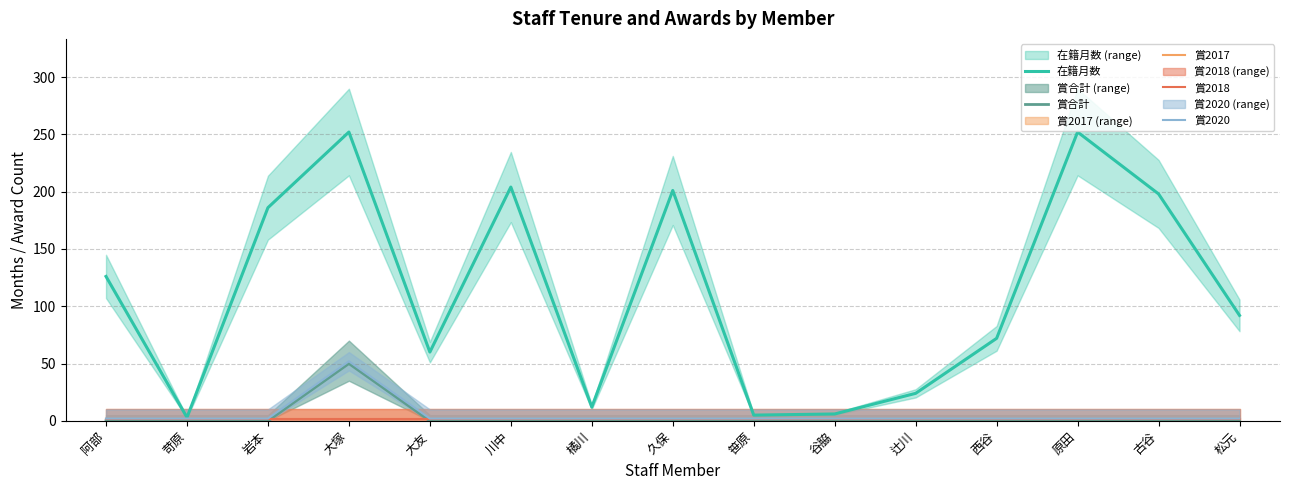

Is the value of 賞合計 at 久保 greater than the value of 賞2018 at 谷脇?

No